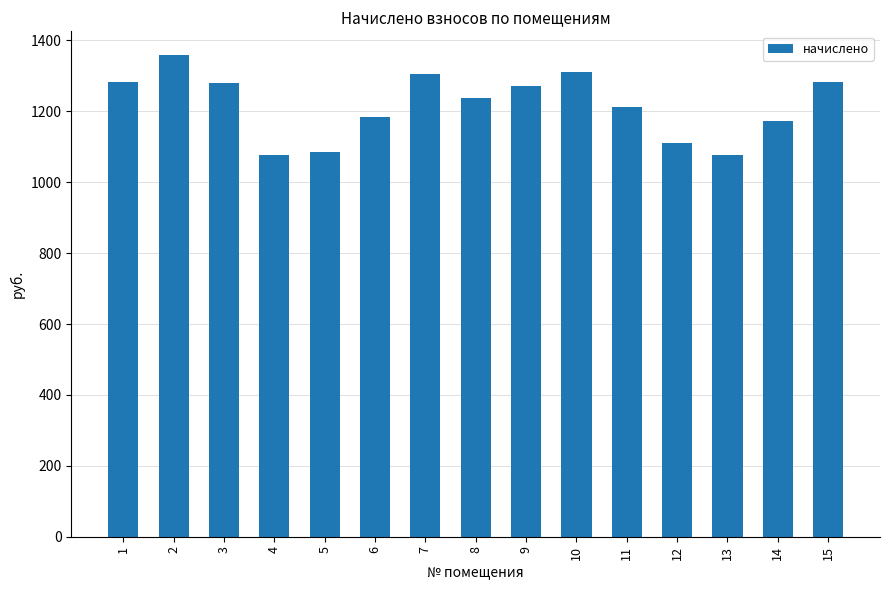

What is the difference between the values at 10 and 13?

236.0